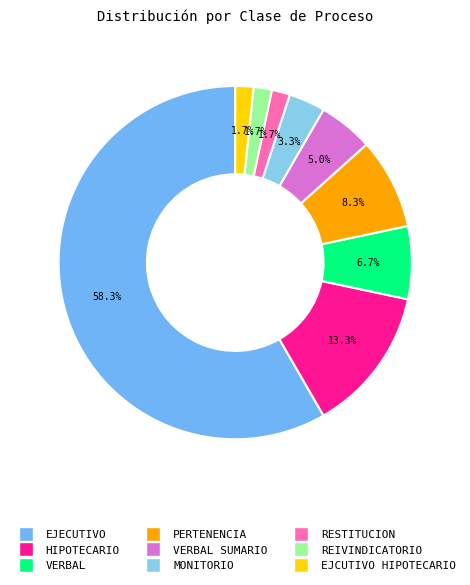

How much of the chart is everything except EJCUTIVO HIPOTECARIO?

98.3%